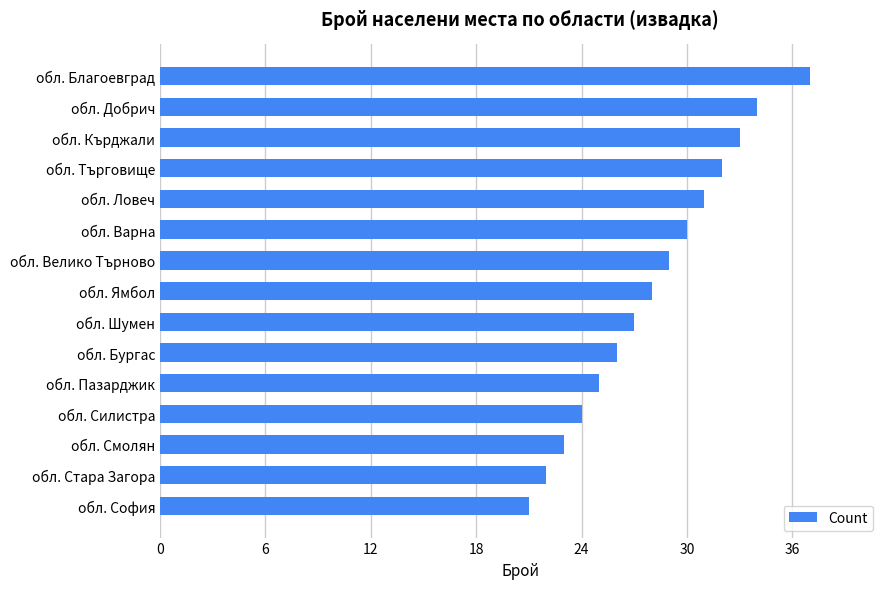

Reading bottom to top, transcribe all the data shown in this chart.

21	22	23	24	25	26	27	28	29	30	31	32	33	34	37